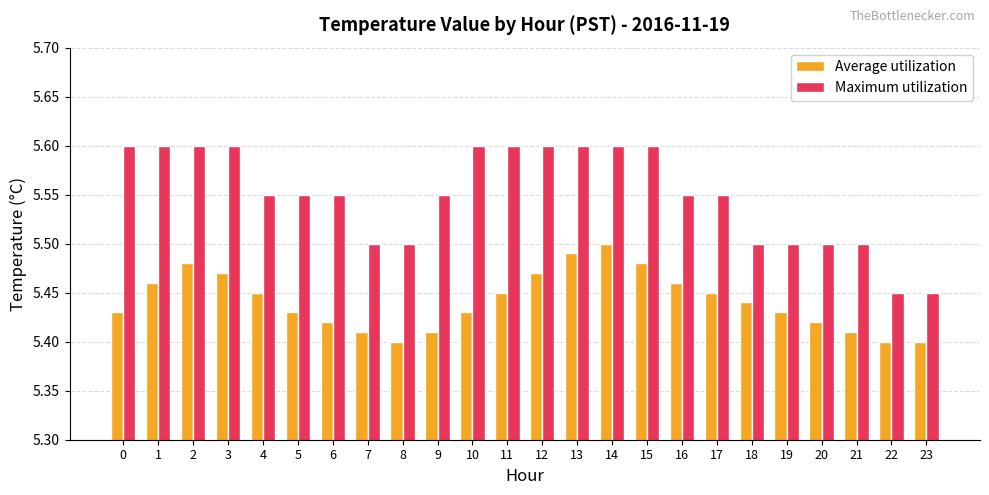

List the series in order of their overall mean, highest first.

Maximum utilization, Average utilization